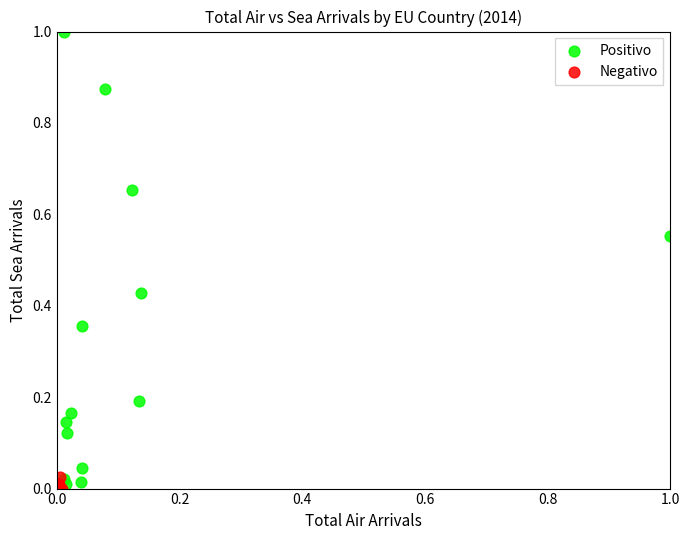

Which series contains the lowest Y value?

Negativo